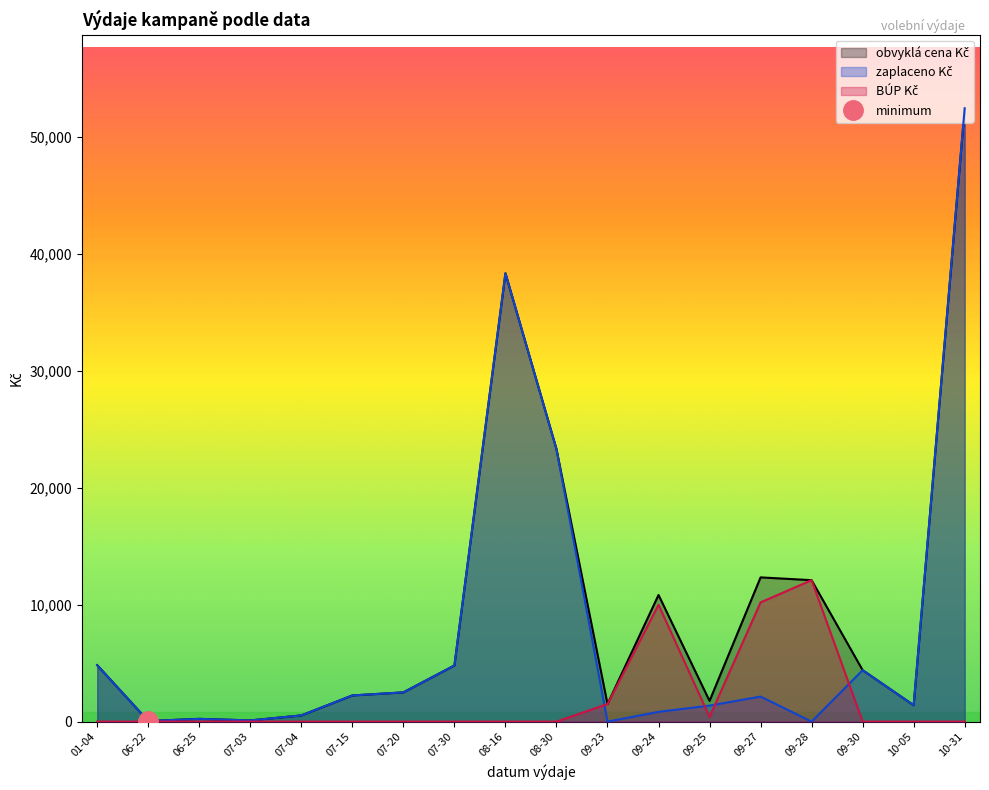

What is the total value across all series at 09-25?

3538.0